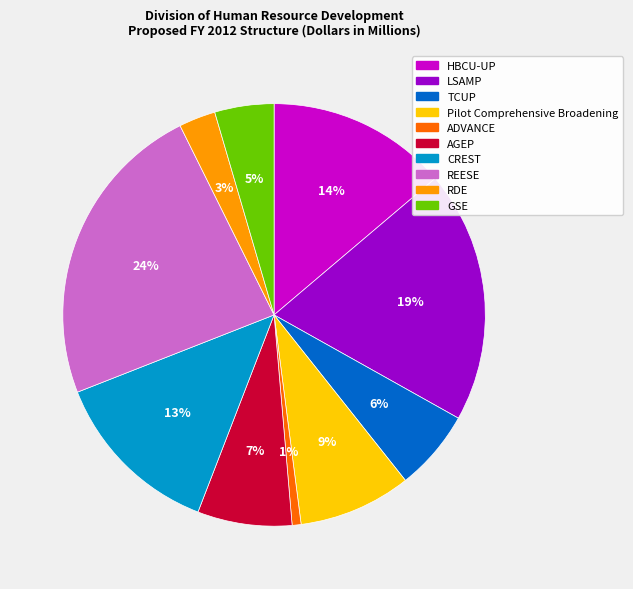

To the nearest percent, what is the difference between the largest and smallest slice percentages?

23%